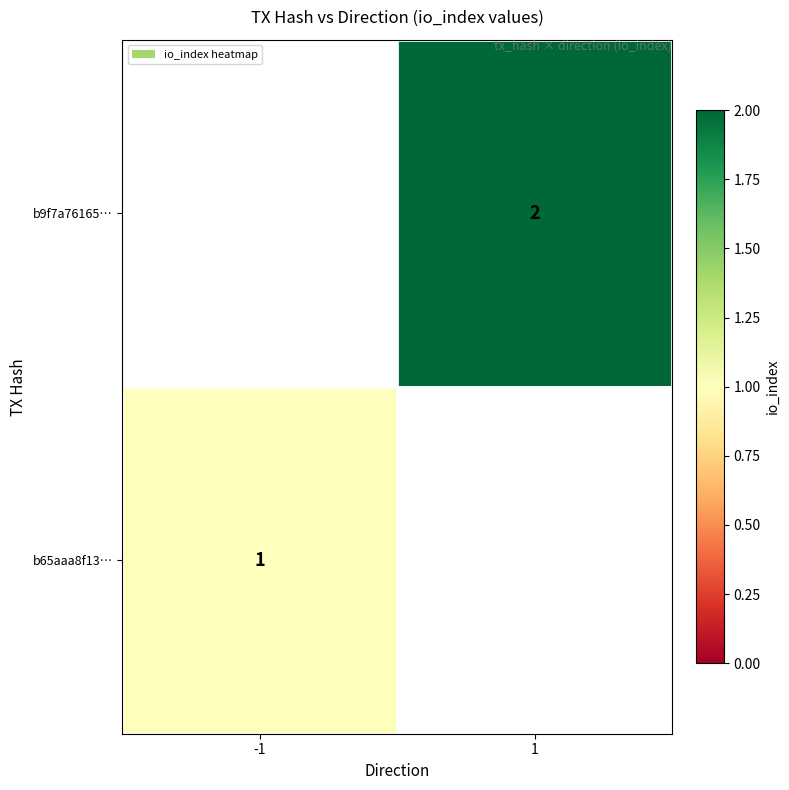

What is the greatest value displayed?

2.0